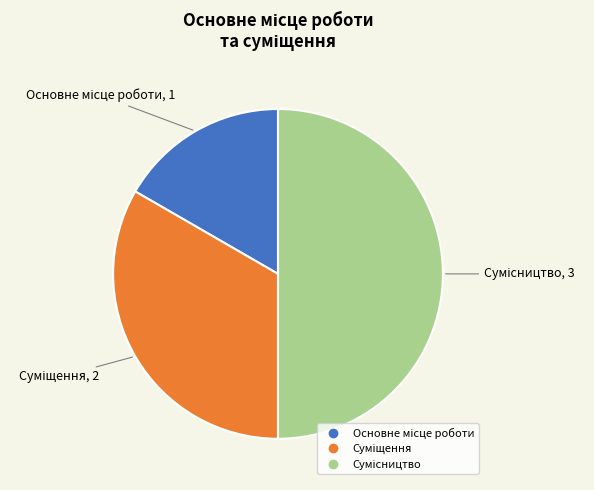

Do Основне місце роботи and Сумісництво together represent more than half of the pie?

Yes